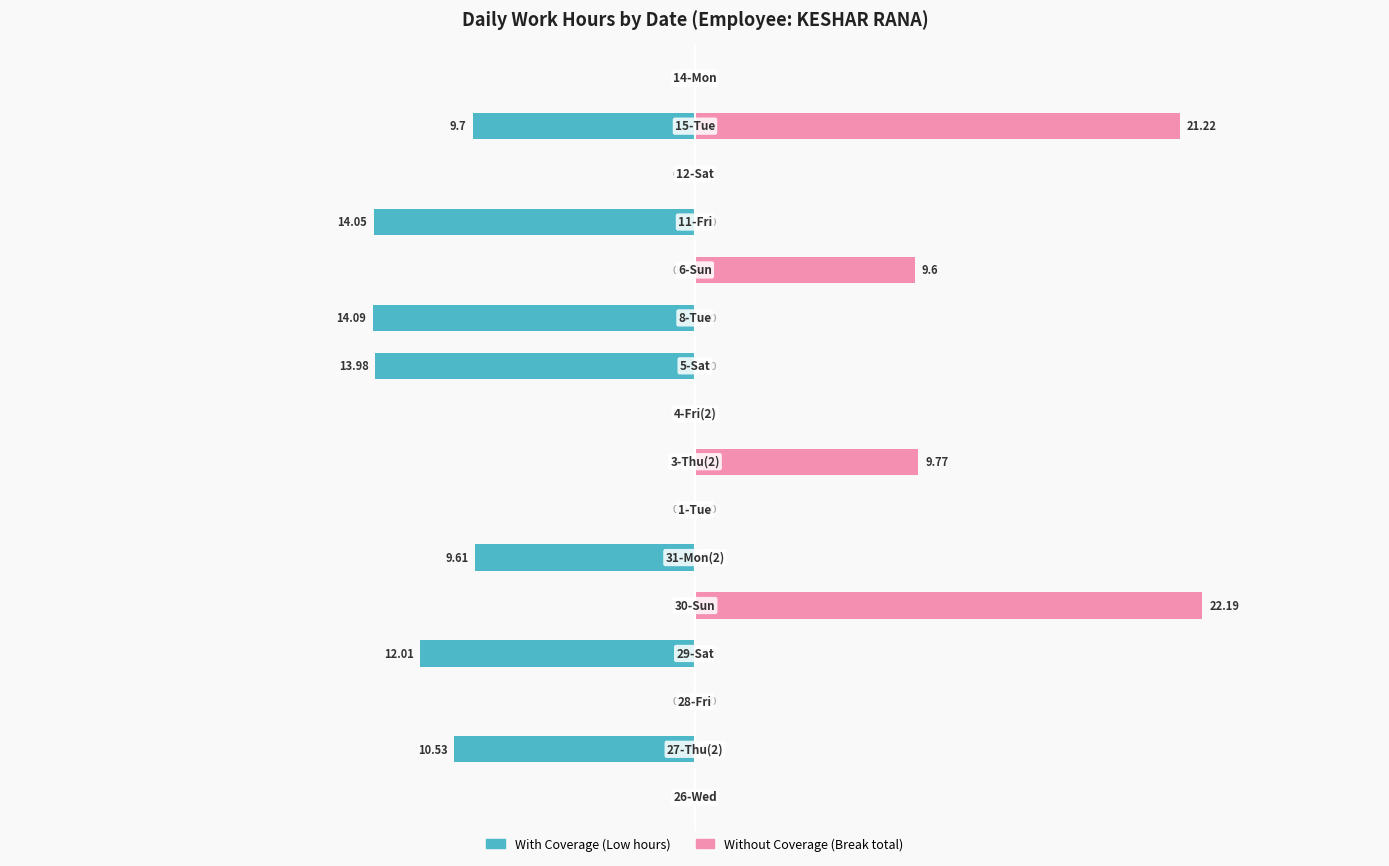

How many groups of bars are there?

16